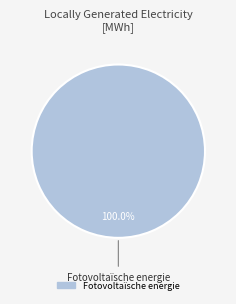

Does any single category account for the majority?

Yes